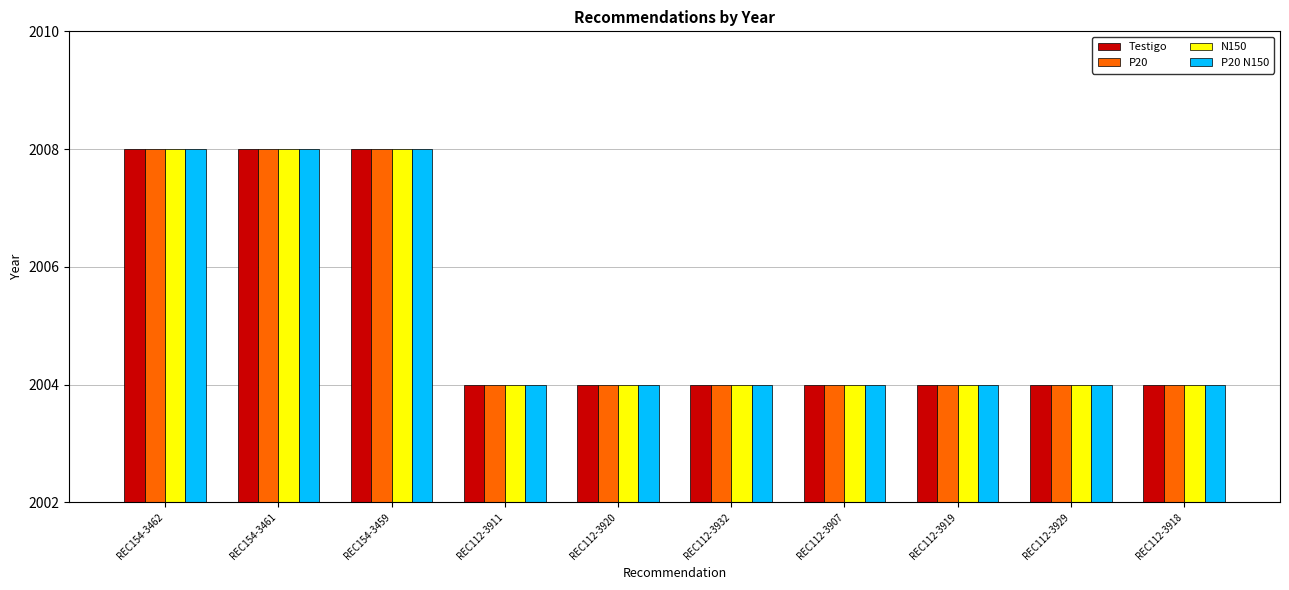

The value of P20 N150 at REC154-3459 is 2008. True or false?

True